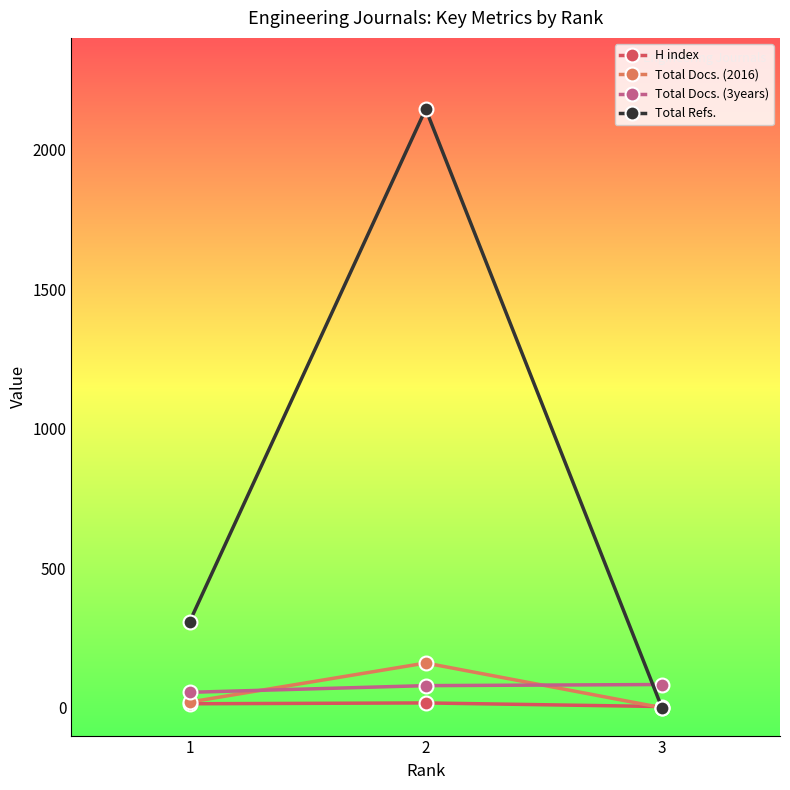

Between 1 and 3, which series saw the biggest shift?

Total Refs.